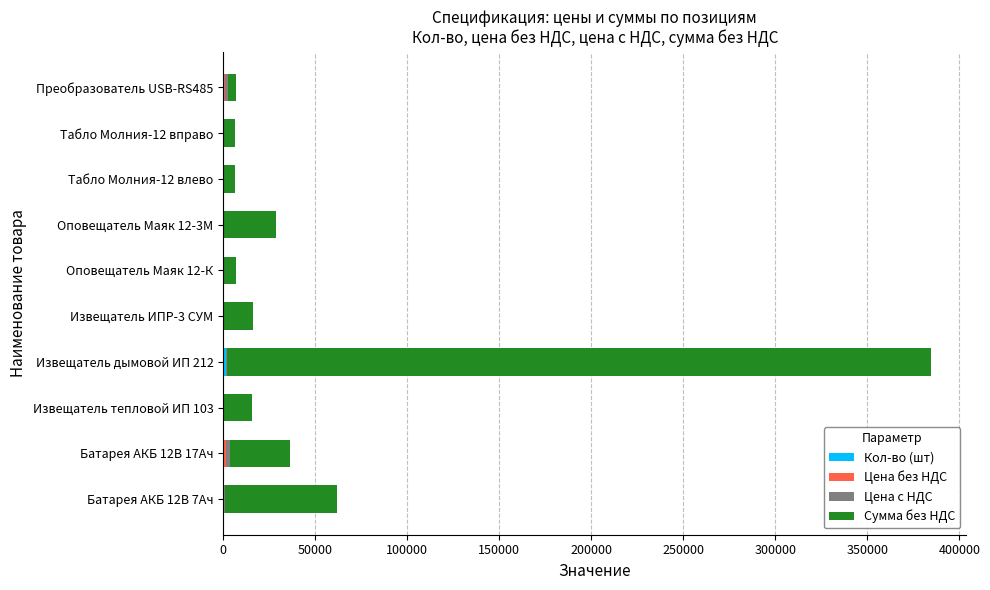

At which category is the sum across all series the highest?

Извещатель дымовой ИП 212